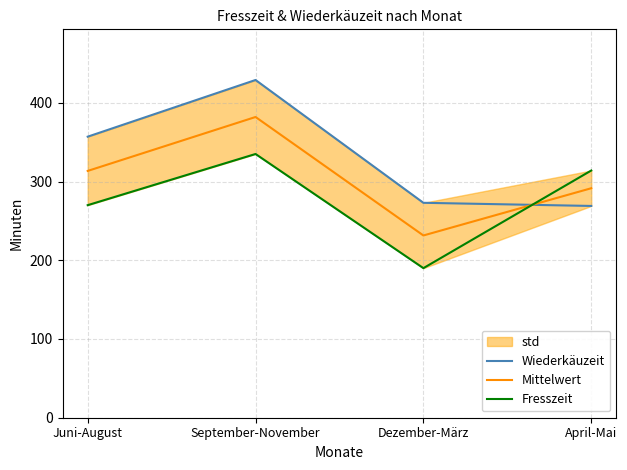

How many categories are shown in the chart?

4